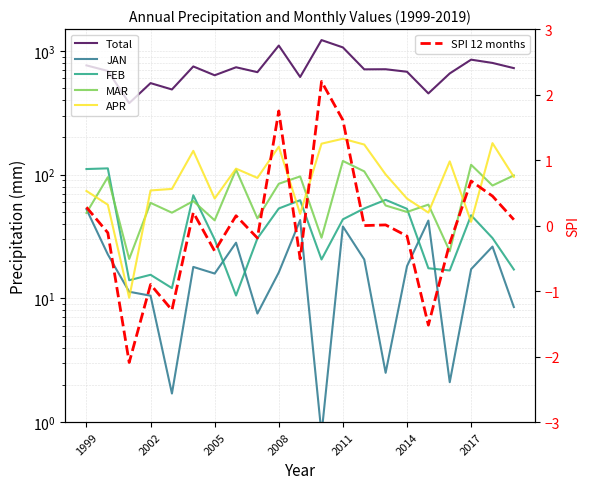

What is the value of the APR point at the 21st from the left?

95.9